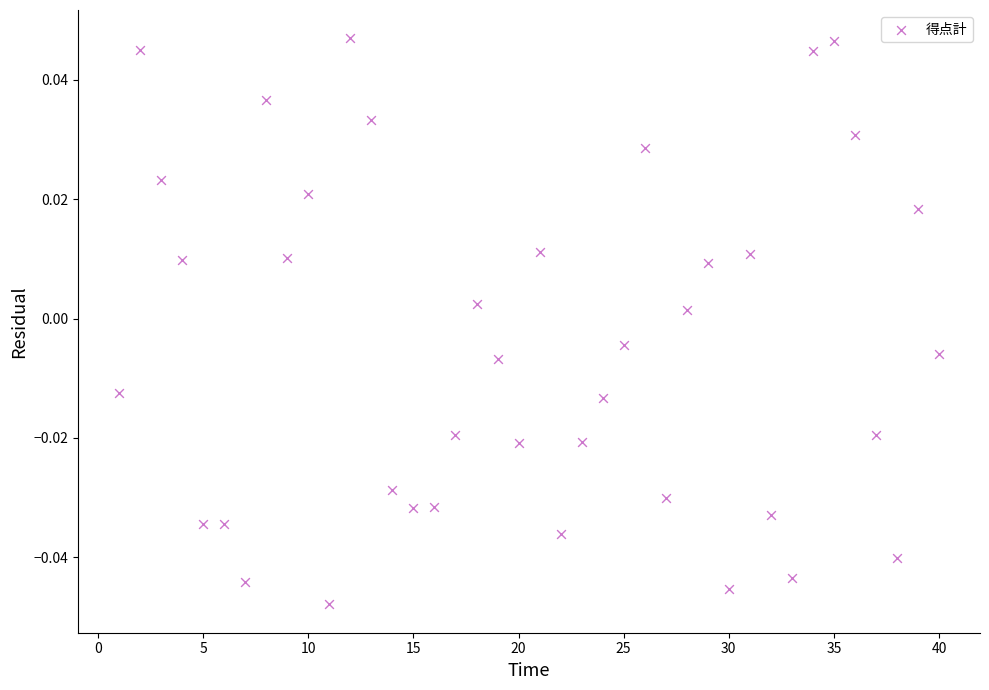

How many points are shown in the scatter plot?

40